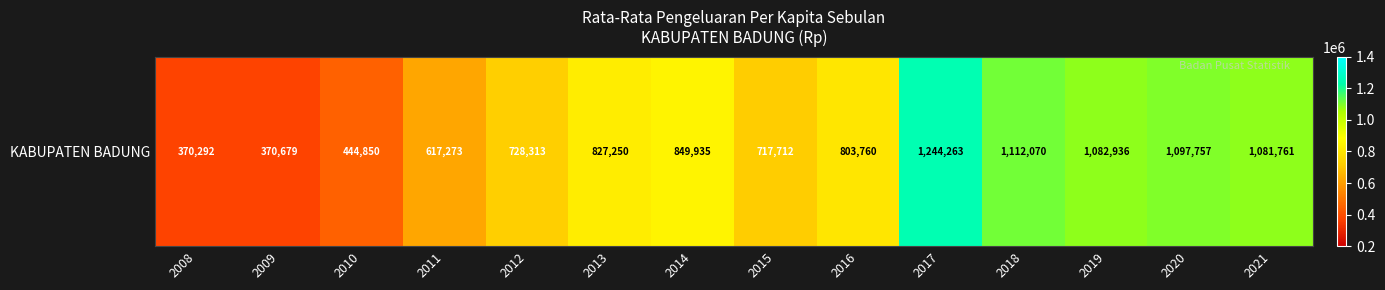

How many values are below 827250?

7